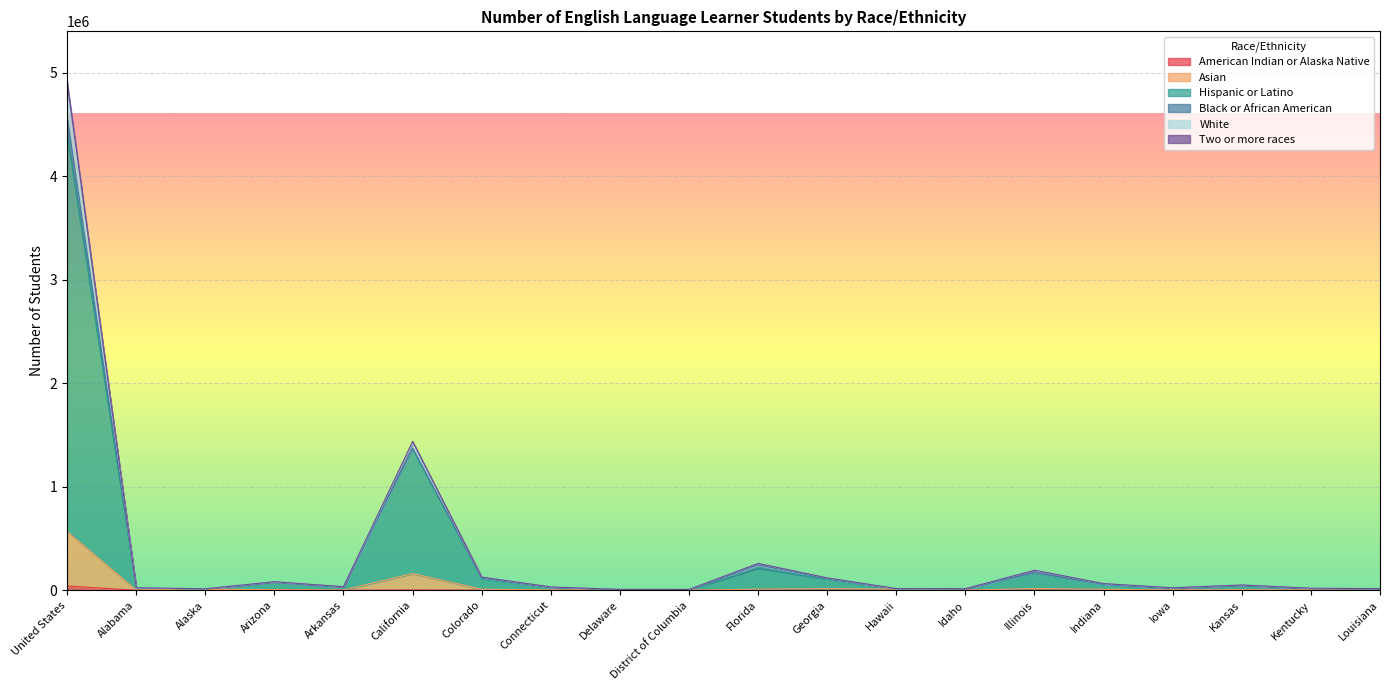

What is the sum of the American Indian or Alaska Native values at Indiana and Alabama?

144